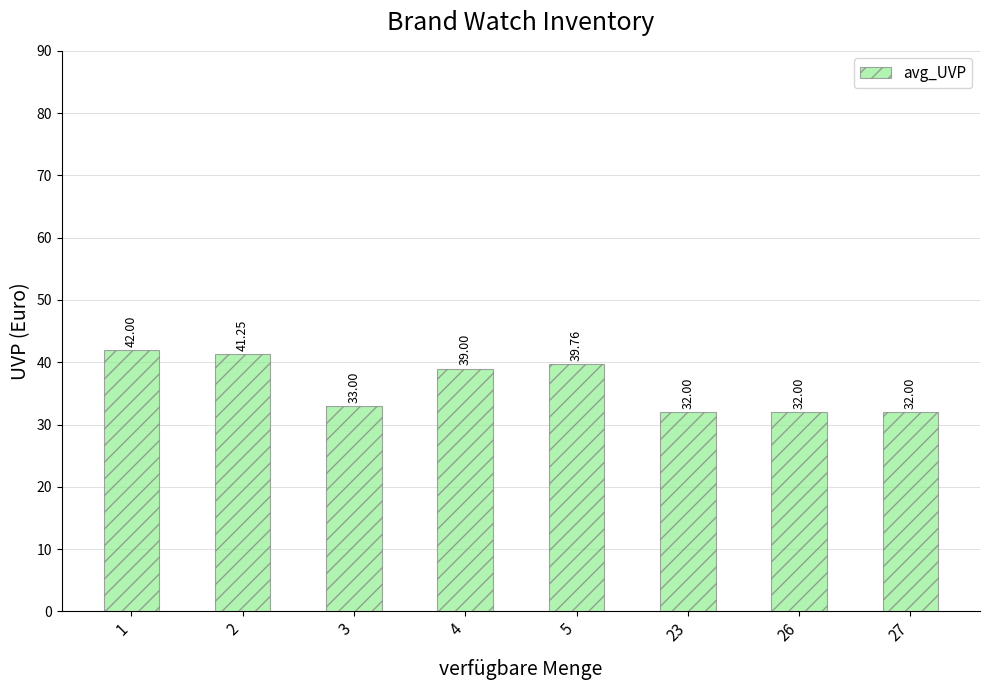

Where does the data first go above 39?

1